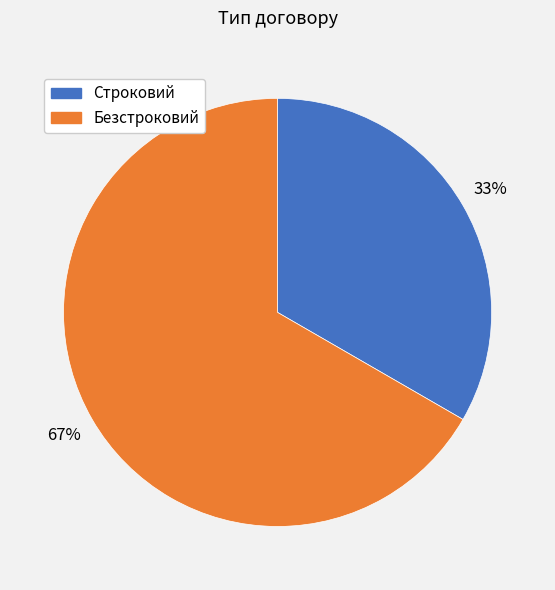

True or false: Безстроковий accounts for 73% of the total.

False